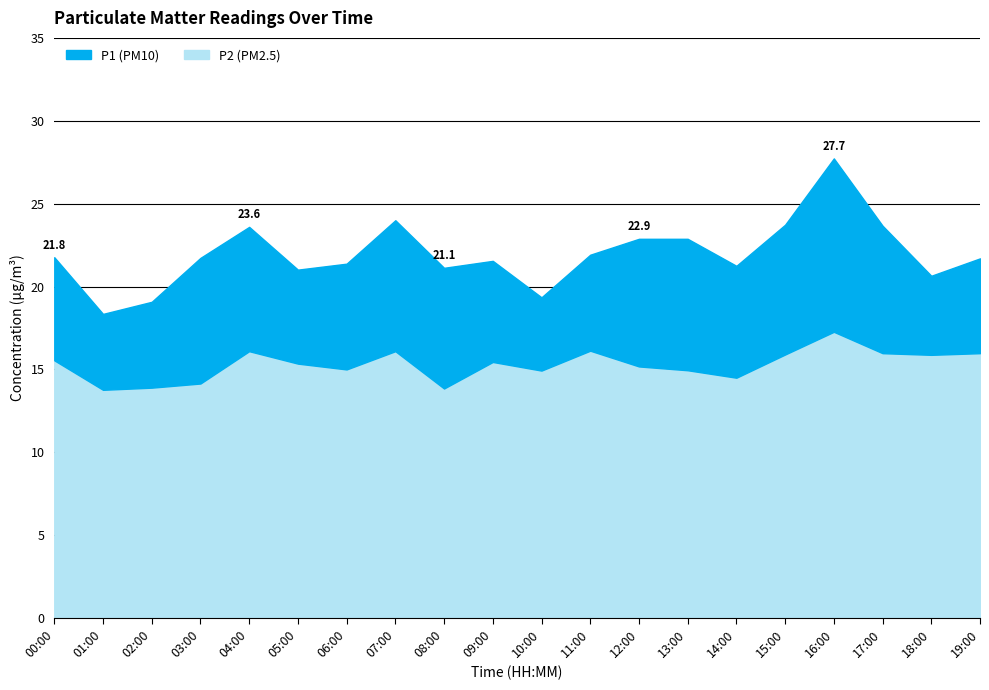

Which series changed the most between 04:00 and 16:00?

P1